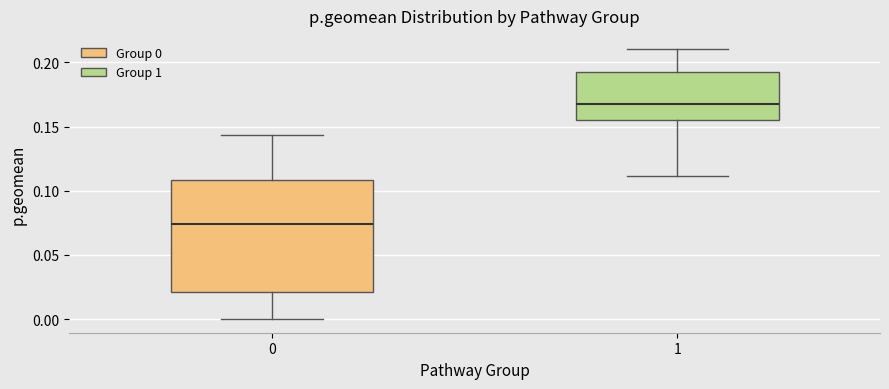

Reading left to right, read every box against the y-axis: the position of its median line, the range the box covers, and the ends of its whiskers. The values are not printed on the chart, so give them approximately, as read against the axis.

0: median 0.075, box 0.020 to 0.110, whiskers 0.000 to 0.145
1: median 0.170, box 0.155 to 0.190, whiskers 0.110 to 0.210